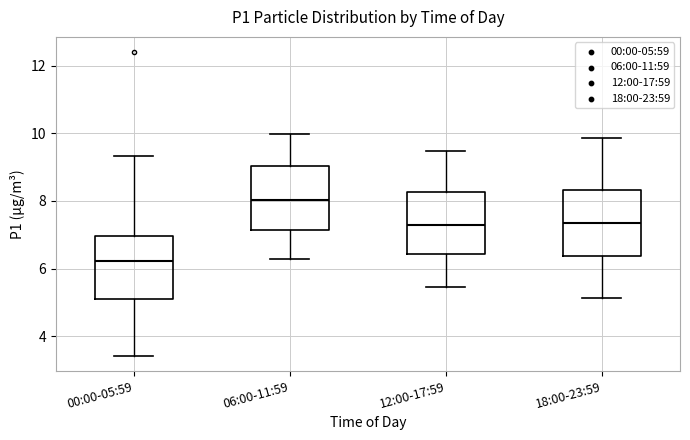

Where is the lower edge of the box for 06:00-11:59 on the y-axis? The values are not printed on the chart, so give them approximately, as read against the axis.

7.2